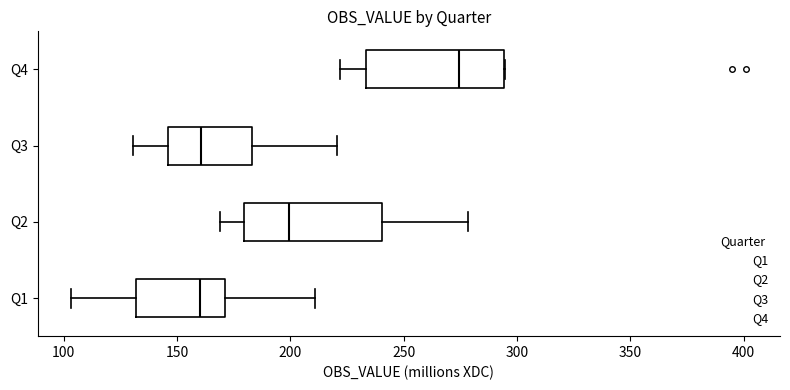

Reading bottom to top, transcribe this box plot: for each box, give where its median line is, the range the box spans, and where its two whiskers end, as read against the x-axis. The values are not printed on the chart, so give them approximately, as read against the axis.

Q1: median 160, box 130 to 170, whiskers 105 to 210
Q2: median 200, box 180 to 240, whiskers 170 to 280
Q3: median 160, box 145 to 185, whiskers 130 to 220
Q4: median 275, box 235 to 295, whiskers 220 to 295